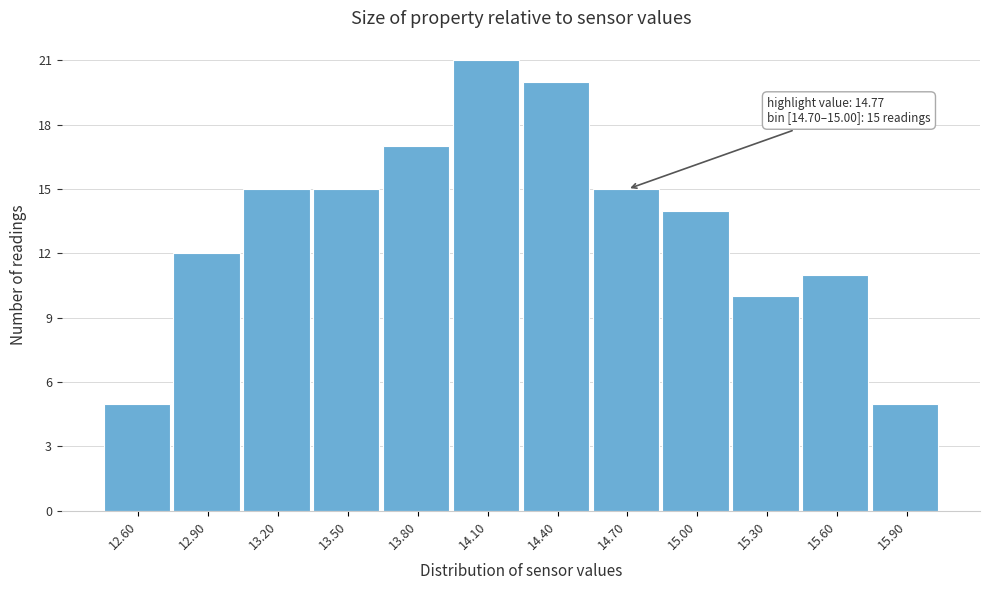

Reading left to right, extract all data points from this chart.

12.60=5	12.90=12	13.20=15	13.50=15	13.80=17	14.10=21	14.40=20	14.70=15	15.00=14	15.30=10	15.60=11	15.90=5